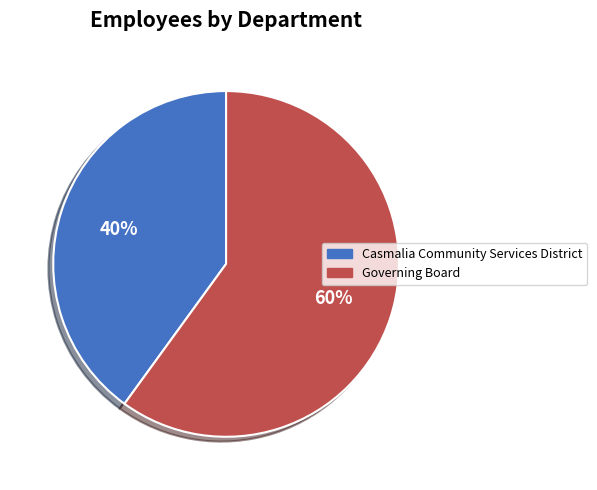

How many segments does this pie chart have?

2